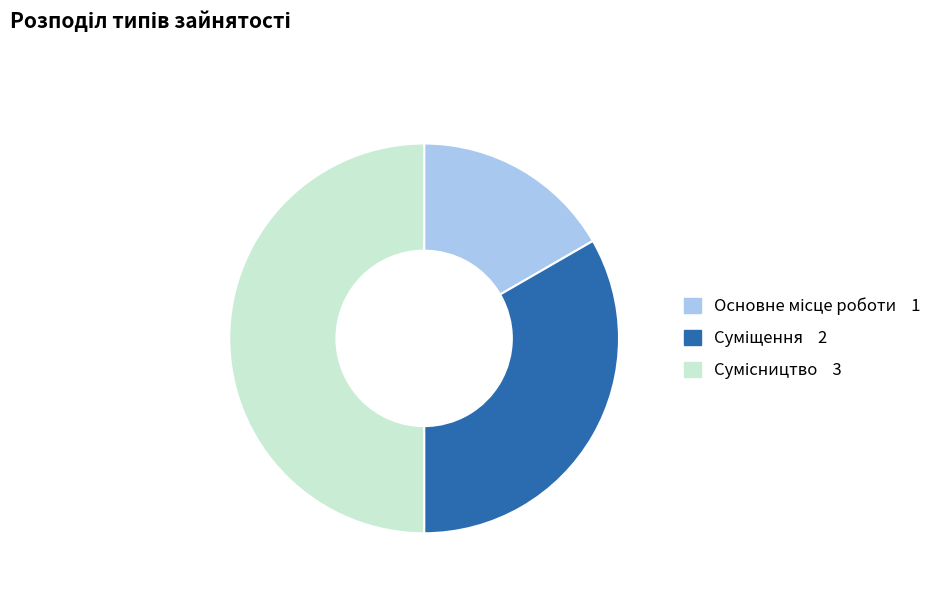

How many segments does this pie chart have?

3